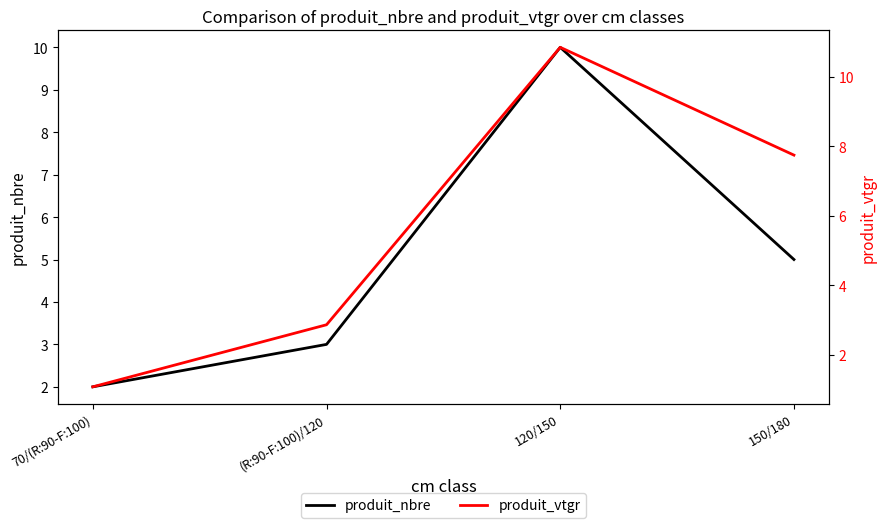

At which label does produit_nbre reach its minimum?

70/(R:90-F:100)